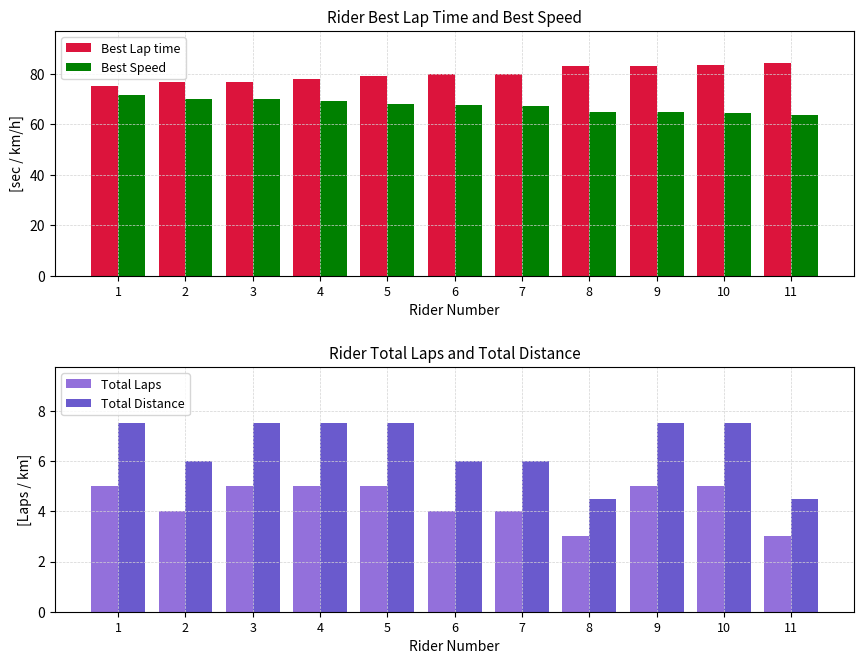

Reading left to right, transcribe all the data shown in this chart.

Best Lap time: 75.3	76.8	76.9	78.1	79.3	79.9	80.2	83.3	83.3	83.5	84.5
Best Speed: 71.7	70.3	70.2	69.2	68.1	67.6	67.3	64.9	64.8	64.7	63.9
Total Laps: 5.0	4.0	5.0	5.0	5.0	4.0	4.0	3.0	5.0	5.0	3.0
Total Distance: 7.5	6.0	7.5	7.5	7.5	6.0	6.0	4.5	7.5	7.5	4.5